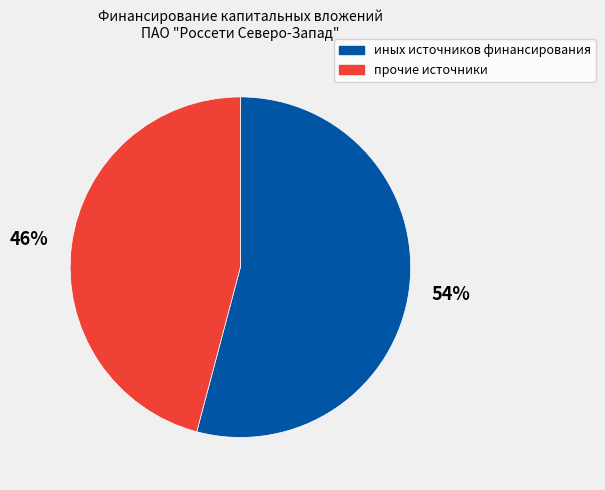

Is there a majority slice in this chart?

Yes